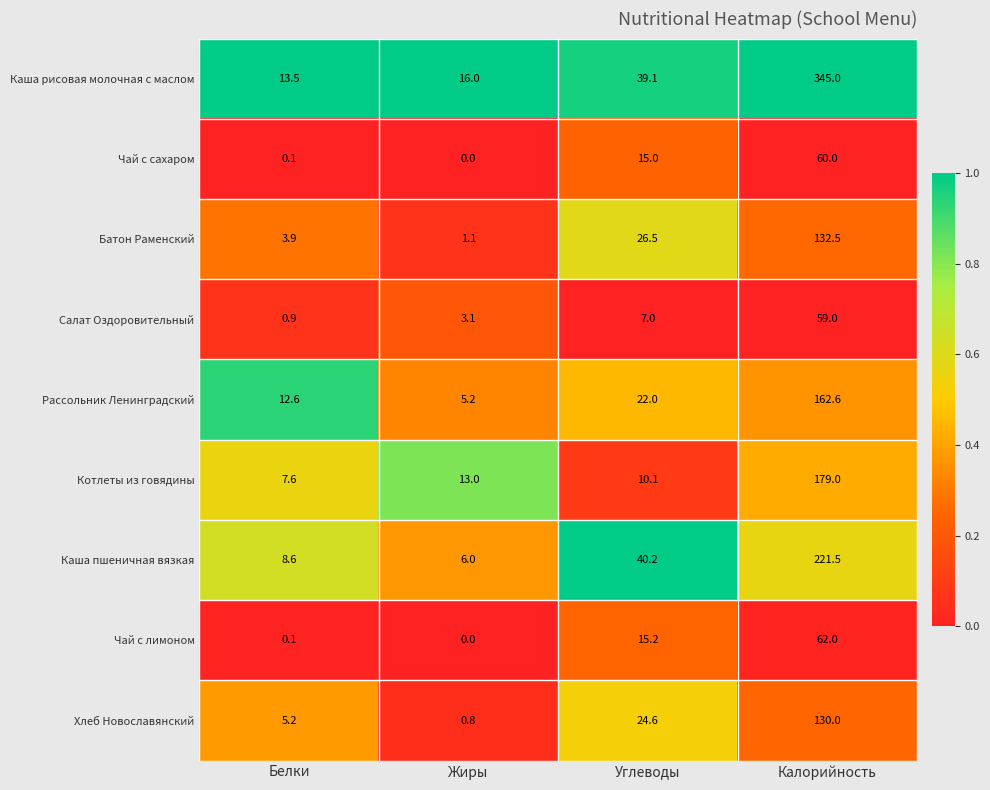

What is the minimum value for Котлеты из говядины?

7.6